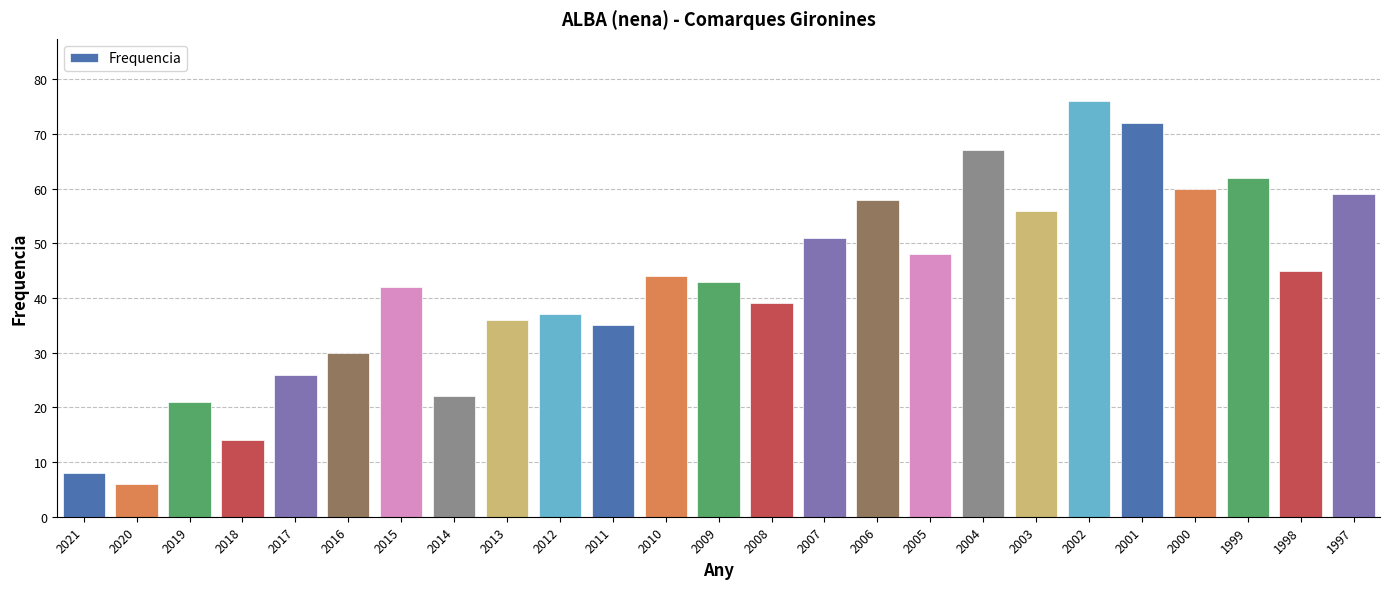

At which category does the chart reach its minimum across all series?

2020